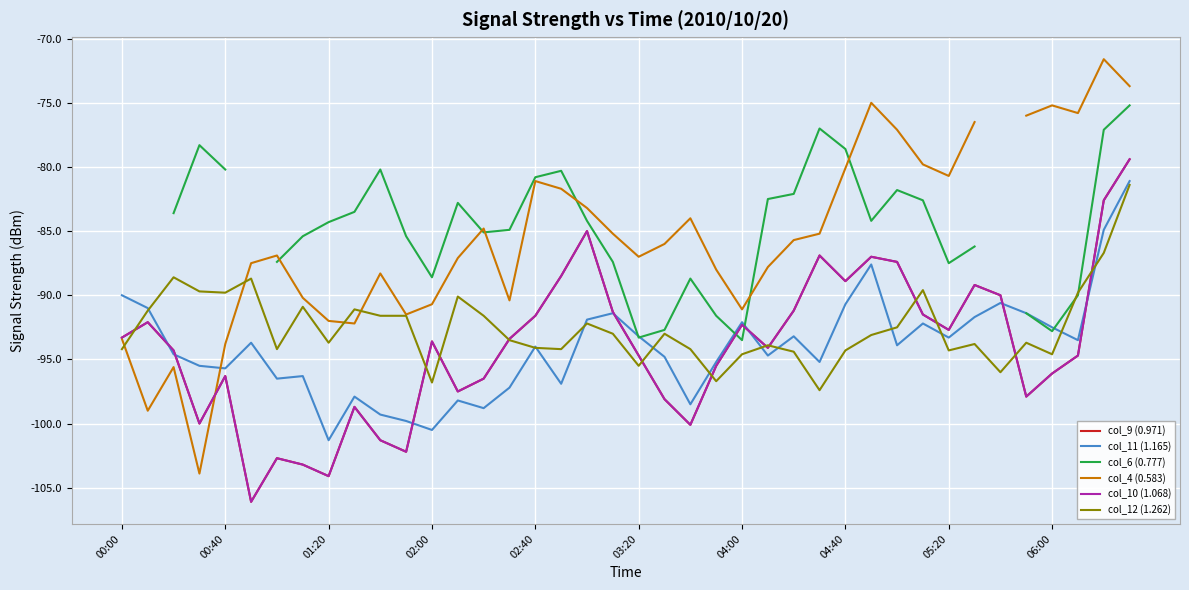

How many intersections are there between col_4 (0.583) and col_9 (0.971)?

1